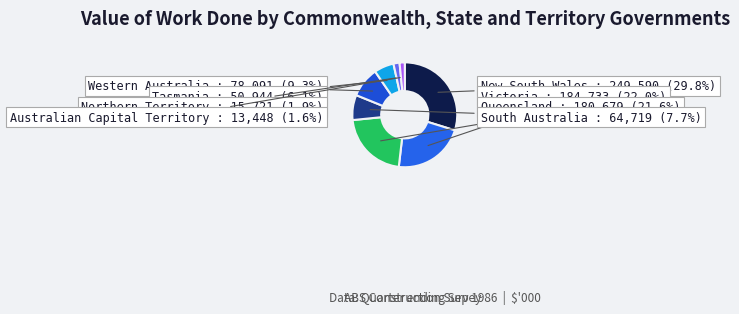

What is the largest slice in the pie chart?

New South Wales